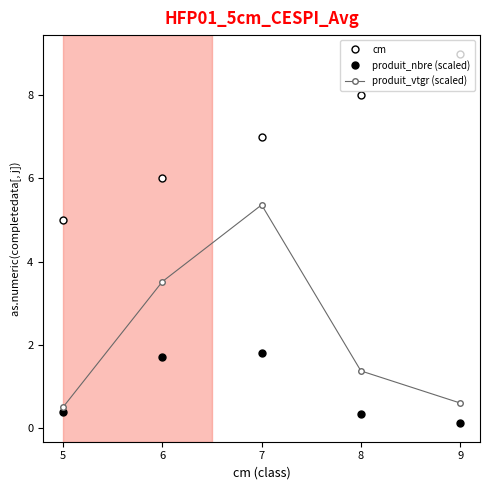

Which series has the largest range (max minus min)?

produit_vtgr (scaled)